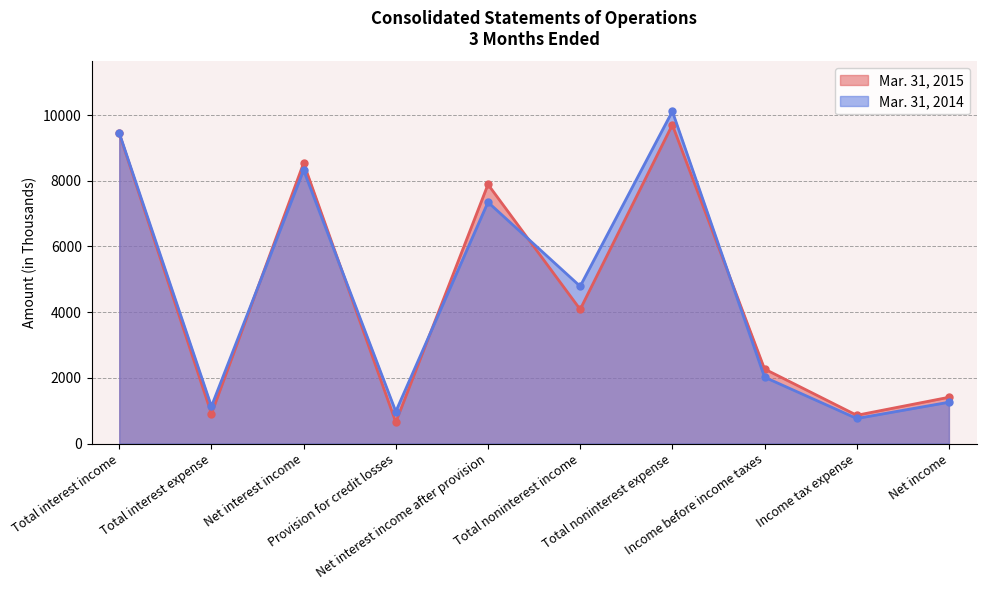

What are all the series names shown in the legend?

Mar. 31, 2015, Mar. 31, 2014